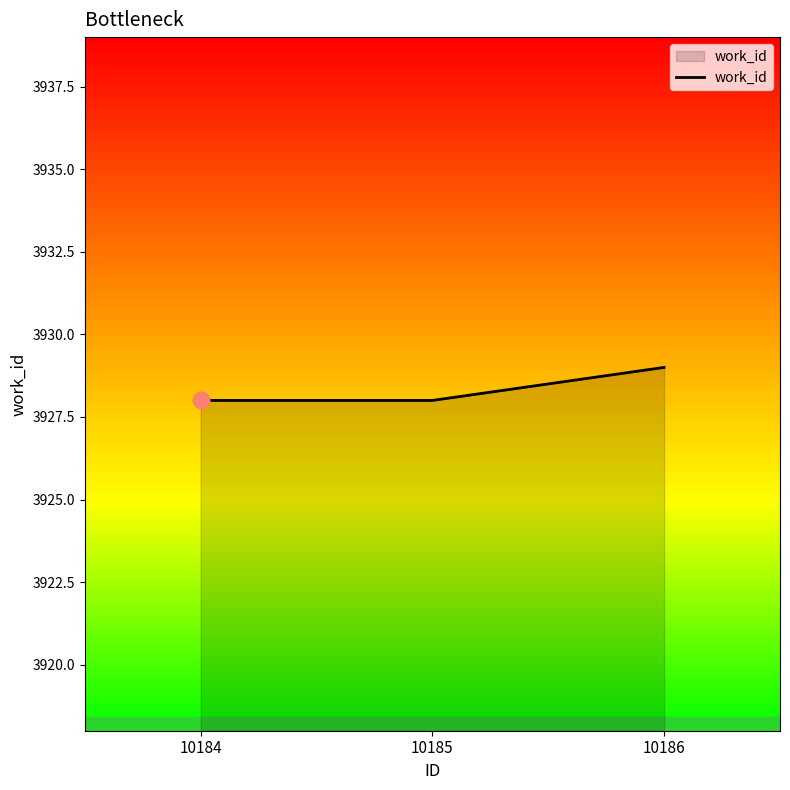

What is the sum of all values?

11785